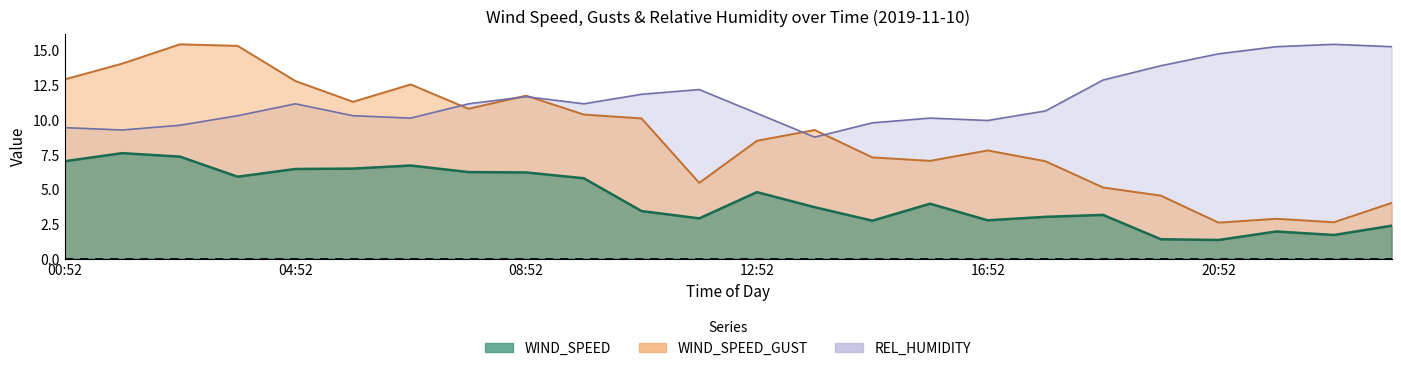

After their last crossing, which series has the higher values: WIND_SPEED_GUST or REL_HUMIDITY?

REL_HUMIDITY